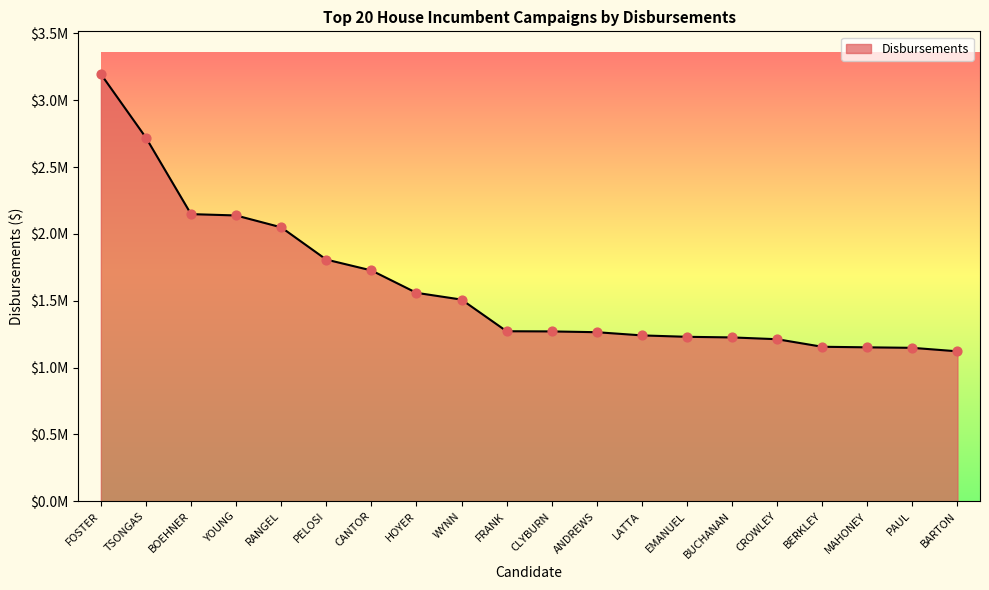

Between WYNN and BUCHANAN, which is larger?

WYNN